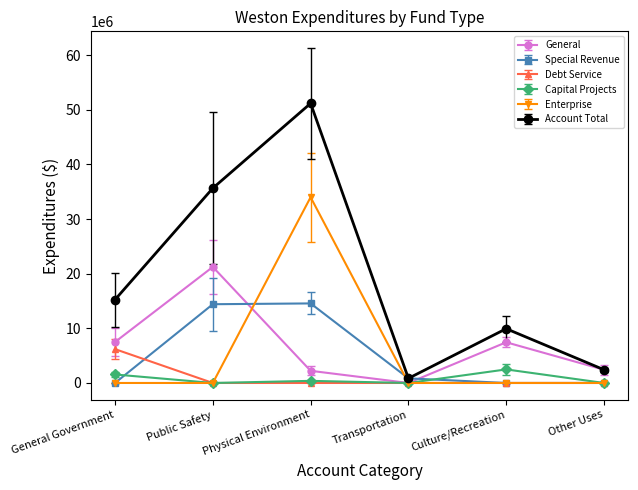

What is the highest value of the Special Revenue series?

14561275